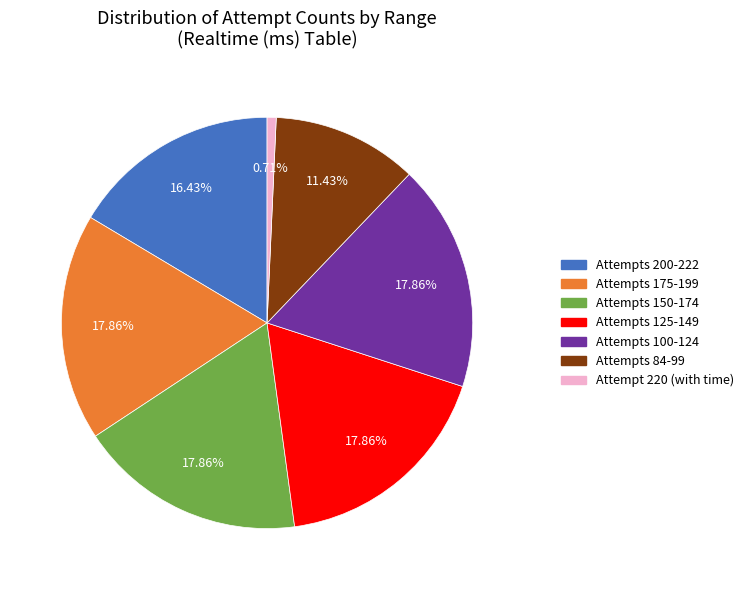

Is there any slice that represents more than half of the pie?

No